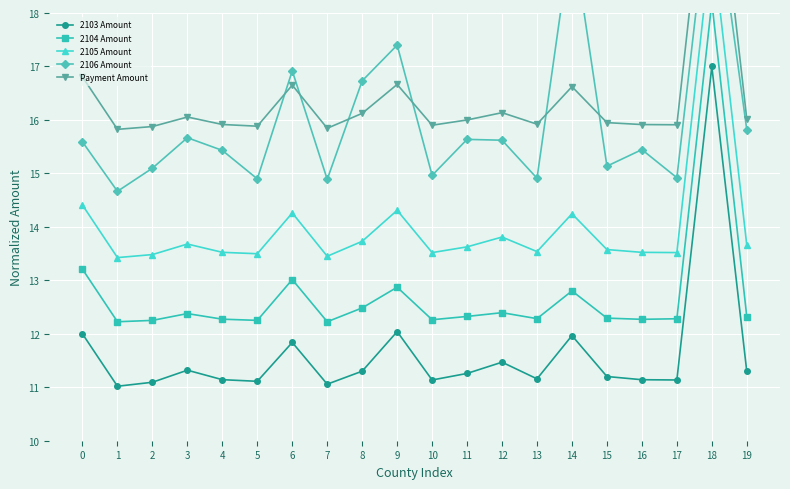

True or false: 2106 Amount and Payment Amount intersect in this chart.

True